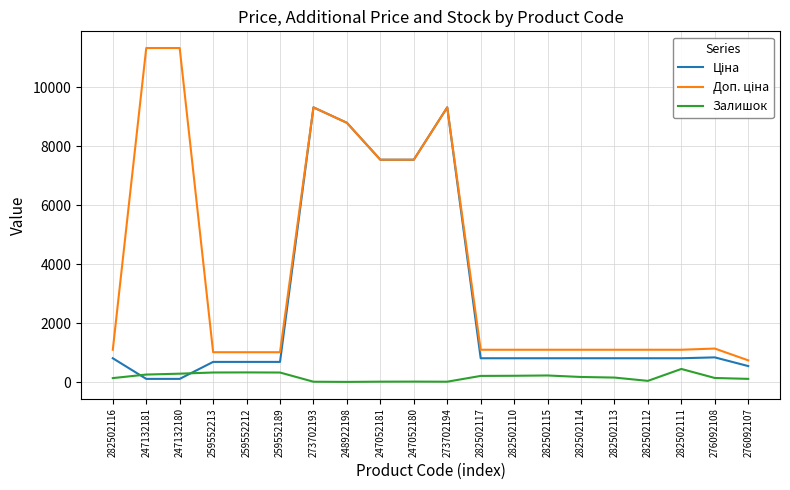

Is it true that Залишок equals 290.0 at 247132180?

True